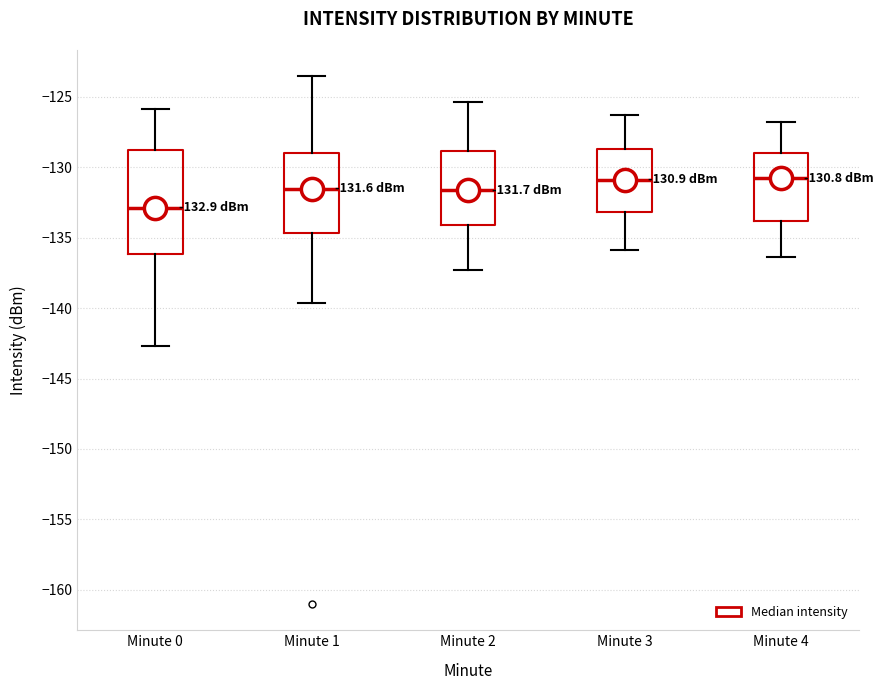

Which box is the tallest, from its lower edge to its upper edge?

Minute 0